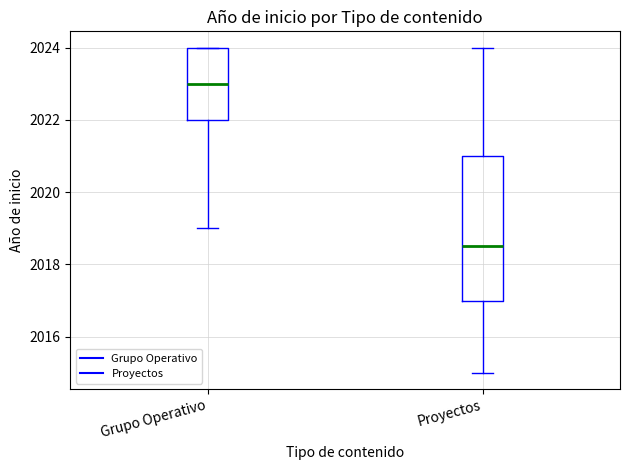

Where does the median line of the box for Grupo Operativo sit on the y-axis? The values are not printed on the chart, so give them approximately, as read against the axis.

2023.0